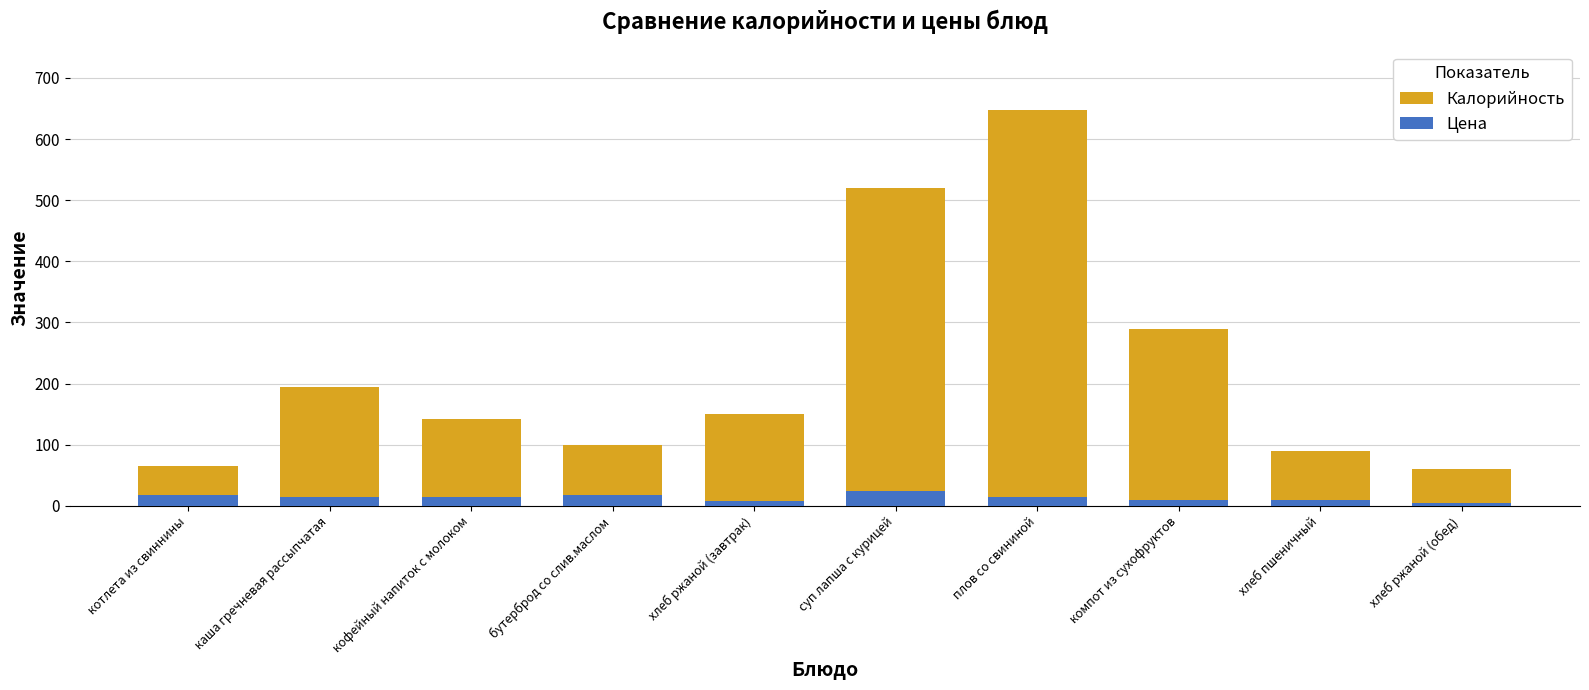

What is the average value of the Цена series?

13.9